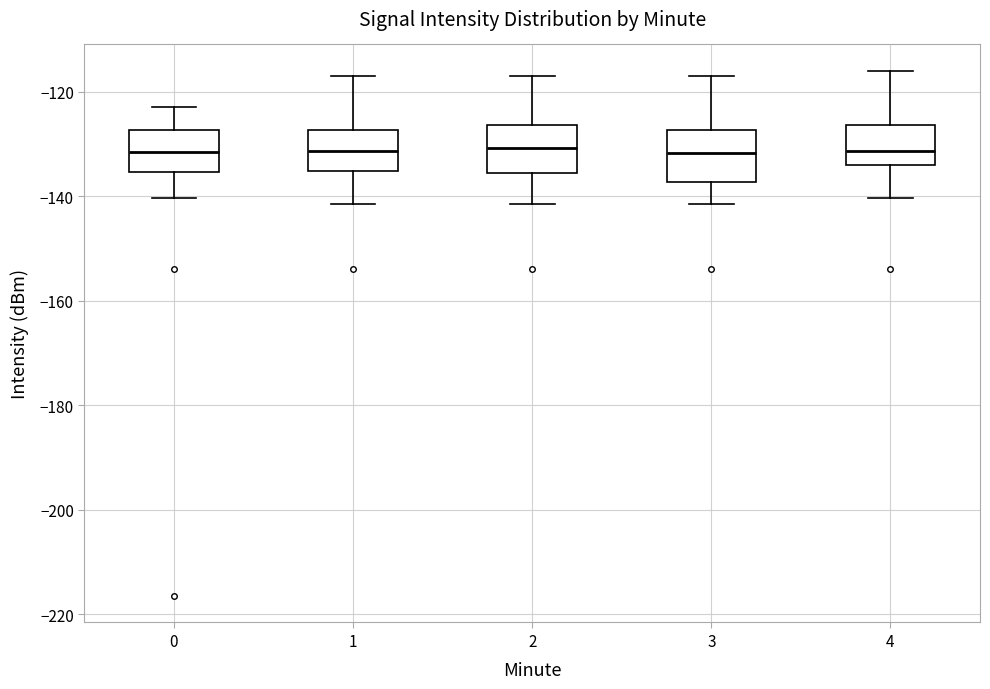

Where is the upper edge of the box at x = 1 on the y-axis? The values are not printed on the chart, so give them approximately, as read against the axis.

-128